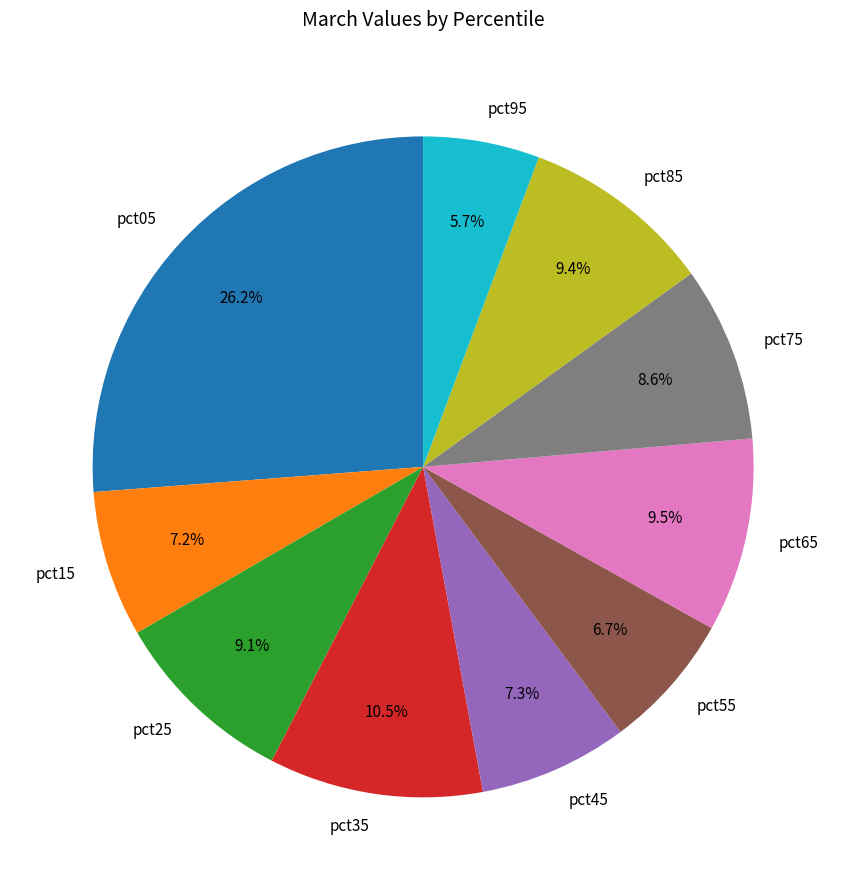

What is the smallest slice in the pie chart?

pct95